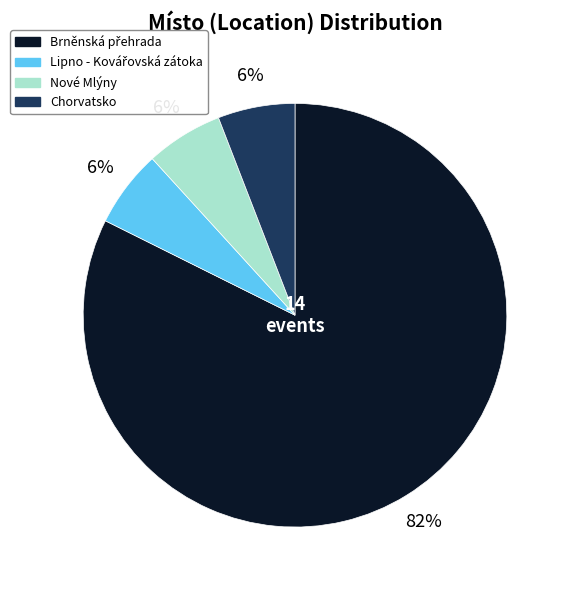

True or false: Chorvatsko accounts for 1% of the total.

False